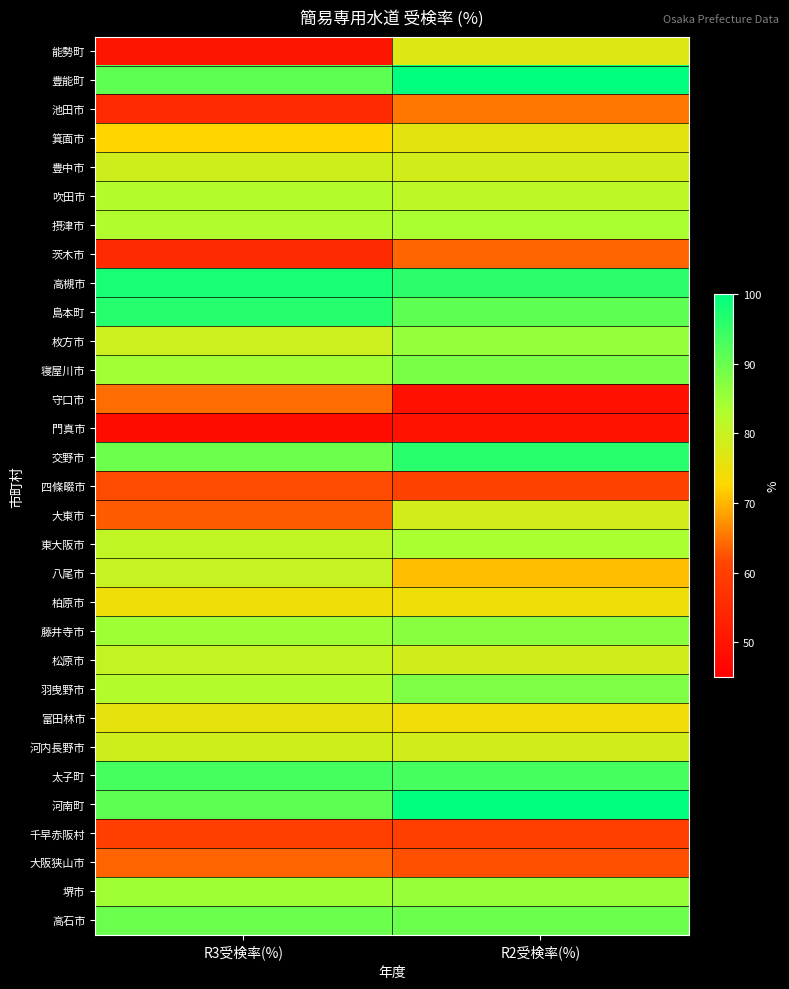

What is the greatest value displayed?

100.0